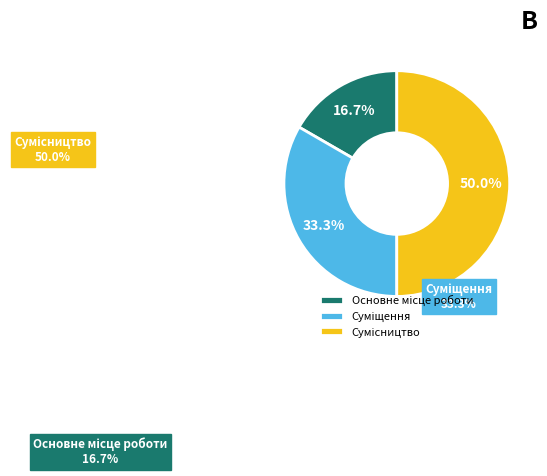

Rank the categories by value from lowest to highest.

Основне місце роботи, Суміщення, Сумісництво